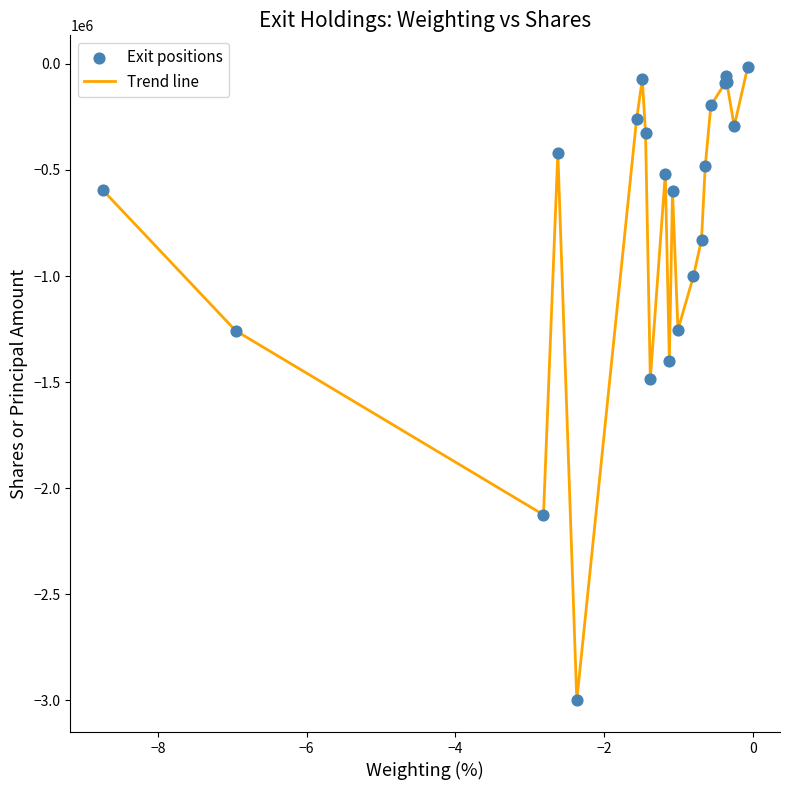

What is the smallest value displayed?

-3000000